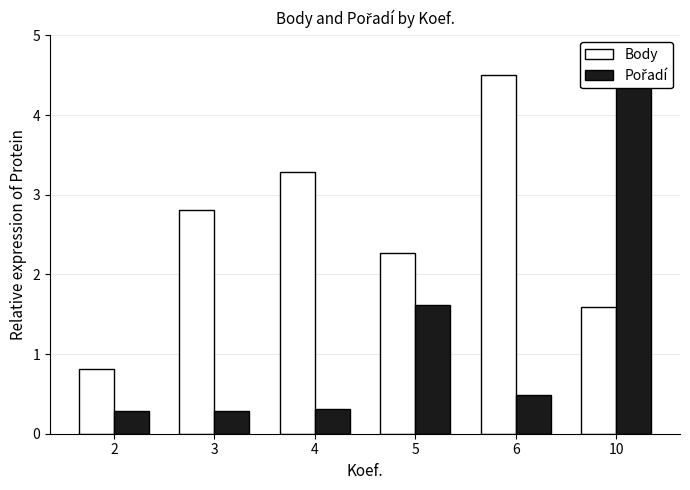

What is the smallest value displayed?

0.3